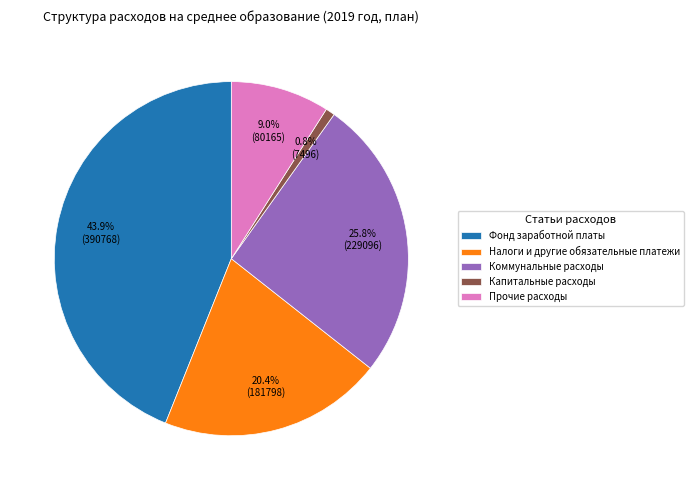

To the nearest percent, what percentage of the pie is Налоги и другие обязательные платежи?

20%